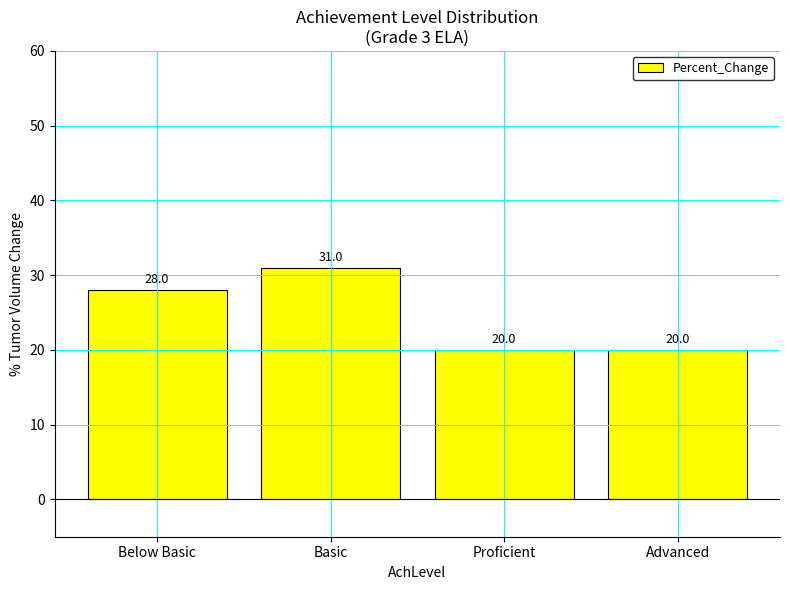

True or false: the data shows 28 at Below Basic.

True